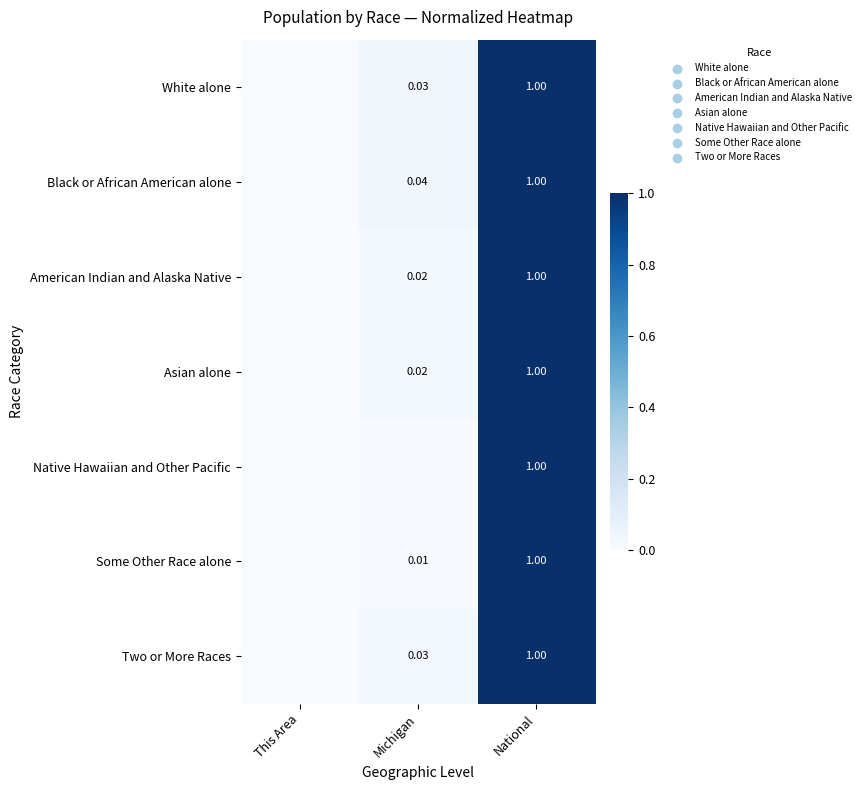

At how many categories does at least one series exceed 0?

3